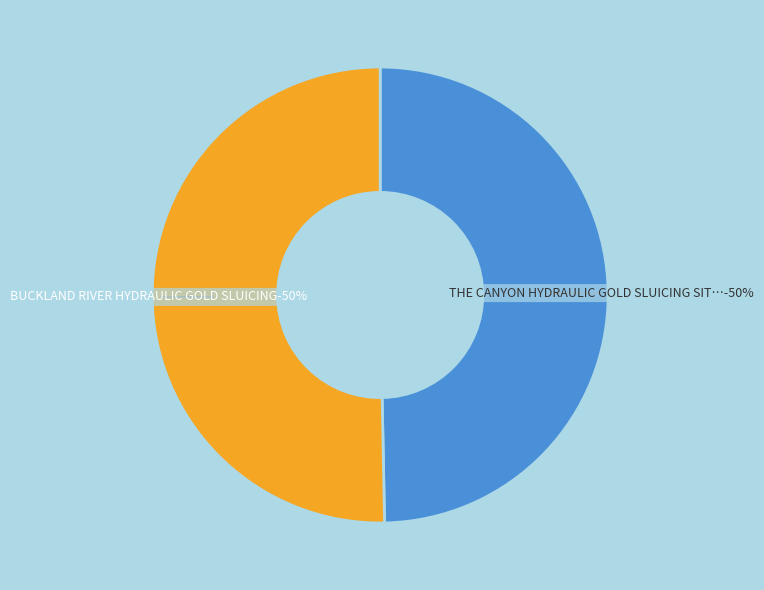

True or false: BUCKLAND RIVER HYDRAULIC GOLD SLUICING accounts for 50% of the total.

True